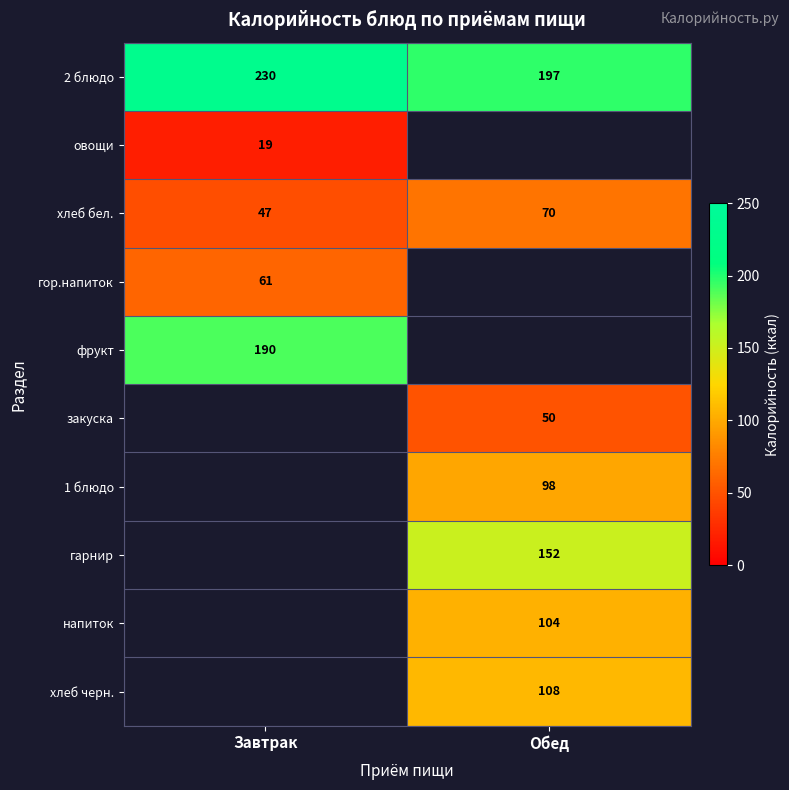

The value of фрукт at Завтрак is 109.3. True or false?

False